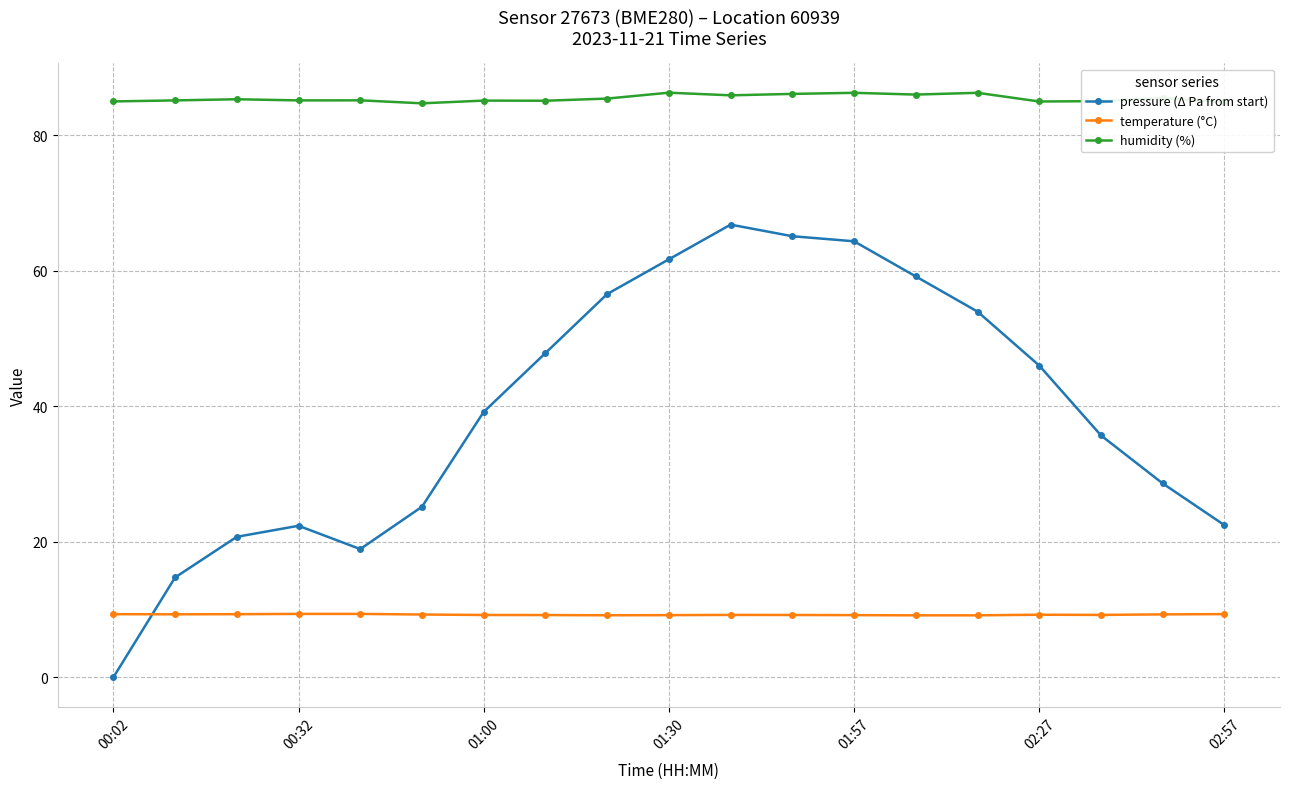

True or false: temperature (°C) and humidity (%) cross at least once.

False